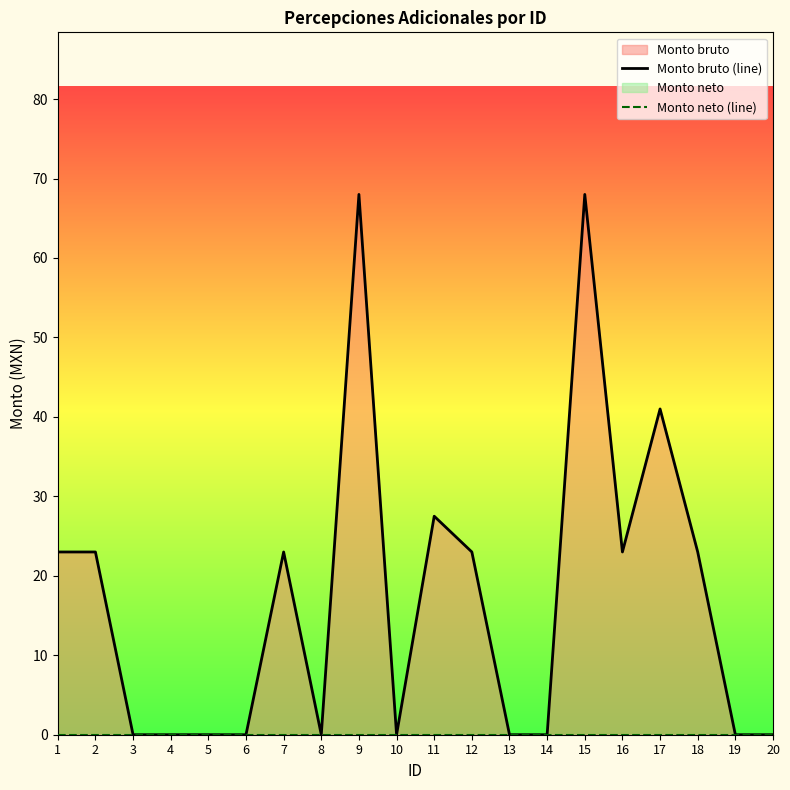

Reading left to right, extract all data points from this chart.

Monto bruto (line): 1=23.0	2=23.0	3=0.0	4=0.0	5=0.0	6=0.0	7=23.0	8=0.0	9=68.0	10=0.0	11=27.5	12=23.0	13=0.0	14=0.0	15=68.0	16=23.0	17=41.0	18=23.0	19=0.0	20=0.0
Monto neto (line): 1=0.0	2=0.0	3=0.0	4=0.0	5=0.0	6=0.0	7=0.0	8=0.0	9=0.0	10=0.0	11=0.0	12=0.0	13=0.0	14=0.0	15=0.0	16=0.0	17=0.0	18=0.0	19=0.0	20=0.0